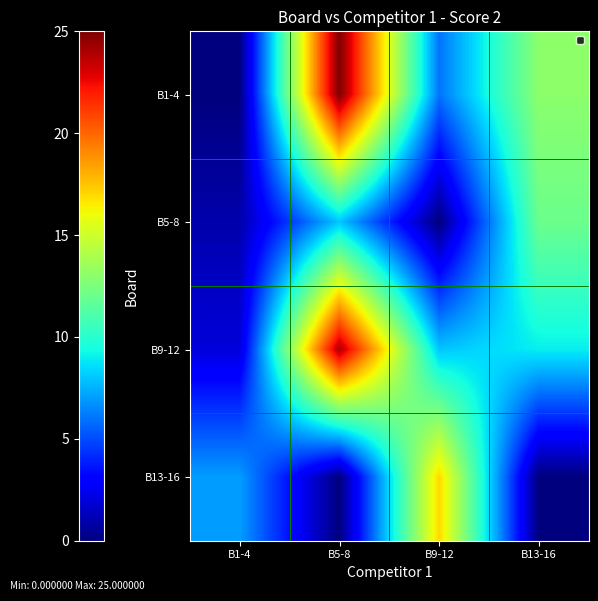

At how many categories does at least one series exceed 18?

1